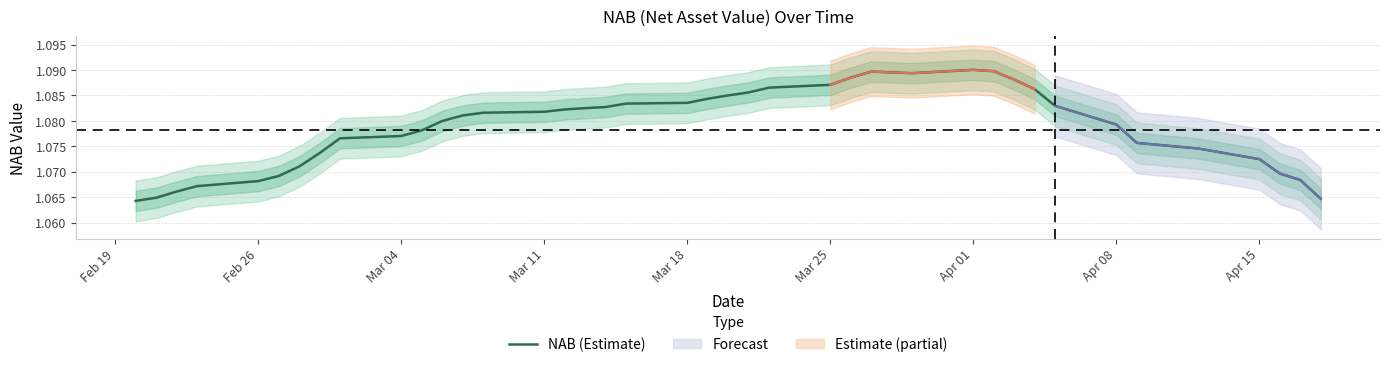

Which has a higher value, Feb 19 or Apr 15?

Apr 15